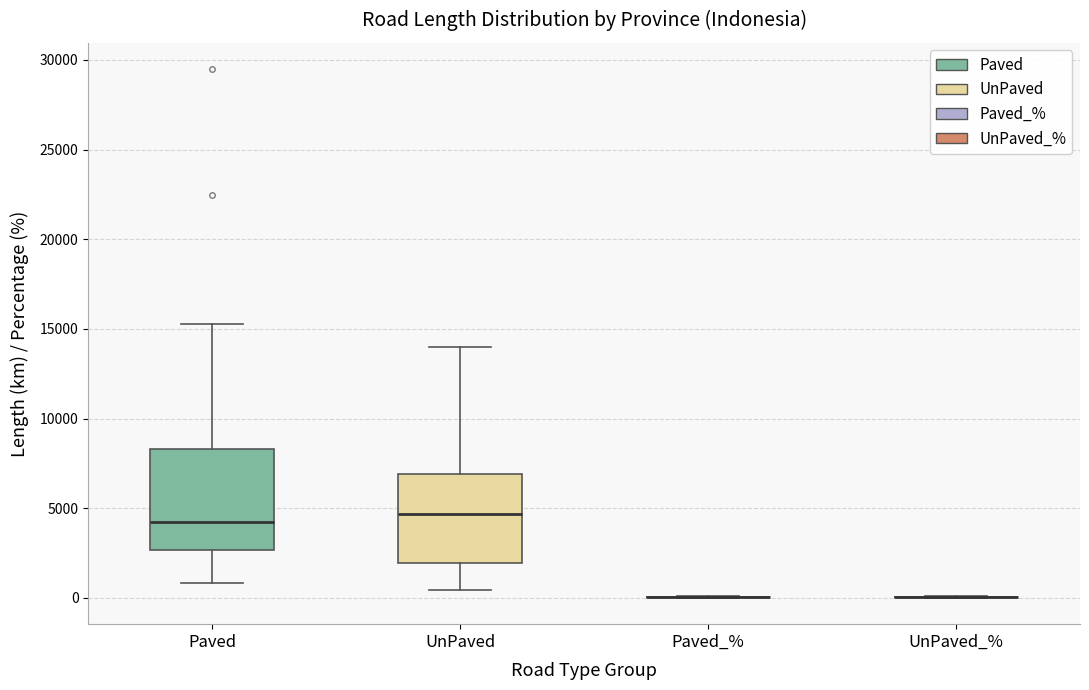

Reading left to right, read every box against the y-axis: the position of its median line, the range the box covers, and the ends of its whiskers. The values are not printed on the chart, so give them approximately, as read against the axis.

Paved: median 4000, box 2500 to 8500, whiskers 1000 to 15500
UnPaved: median 4500, box 2000 to 7000, whiskers 500 to 14000
Paved_%: box collapsed to a line at 0, whiskers 0 to 0
UnPaved_%: box collapsed to a line at 0, whiskers 0 to 0